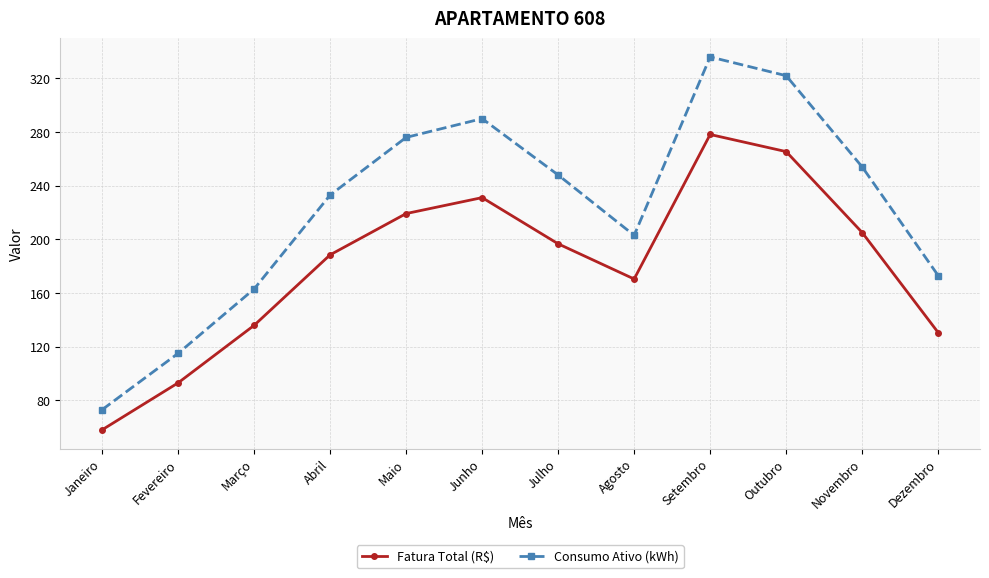

True or false: Fatura Total (R$) and Consumo Ativo (kWh) cross at least once.

False